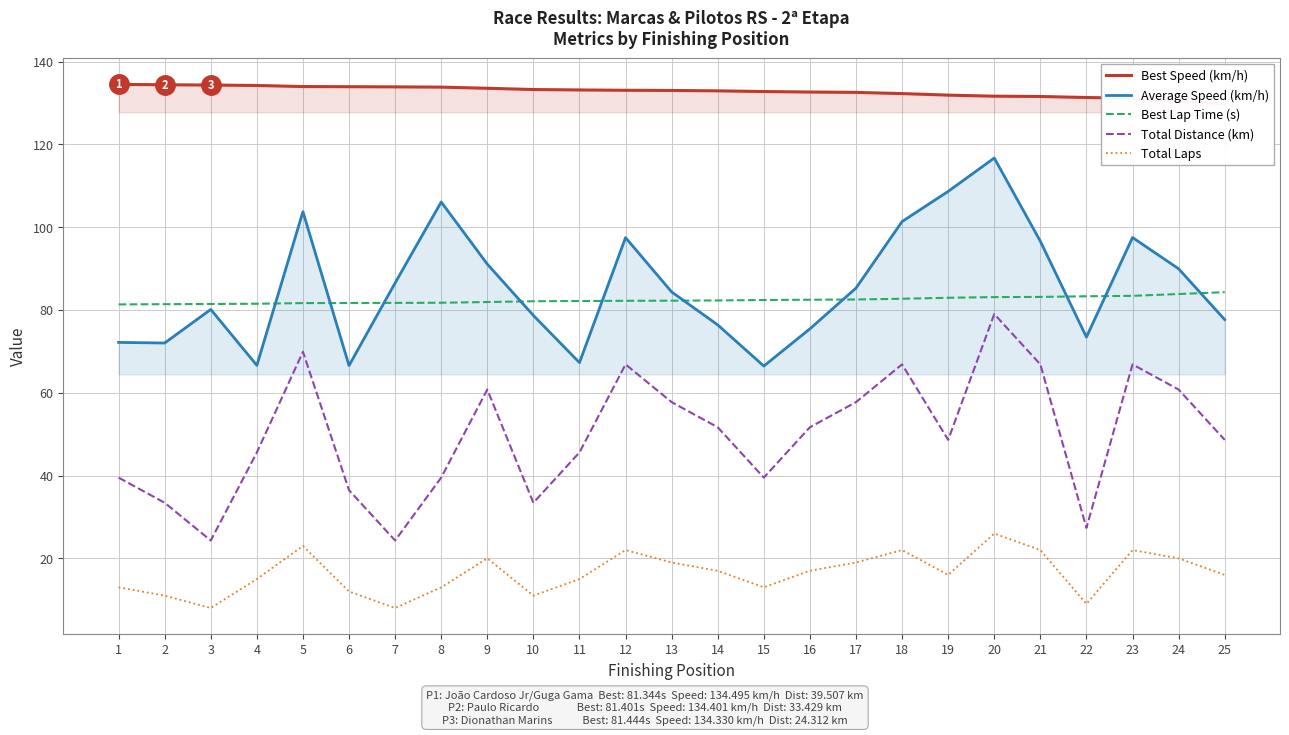

What is the difference between the Average Speed (km/h) values at 6 and 1?

5.6